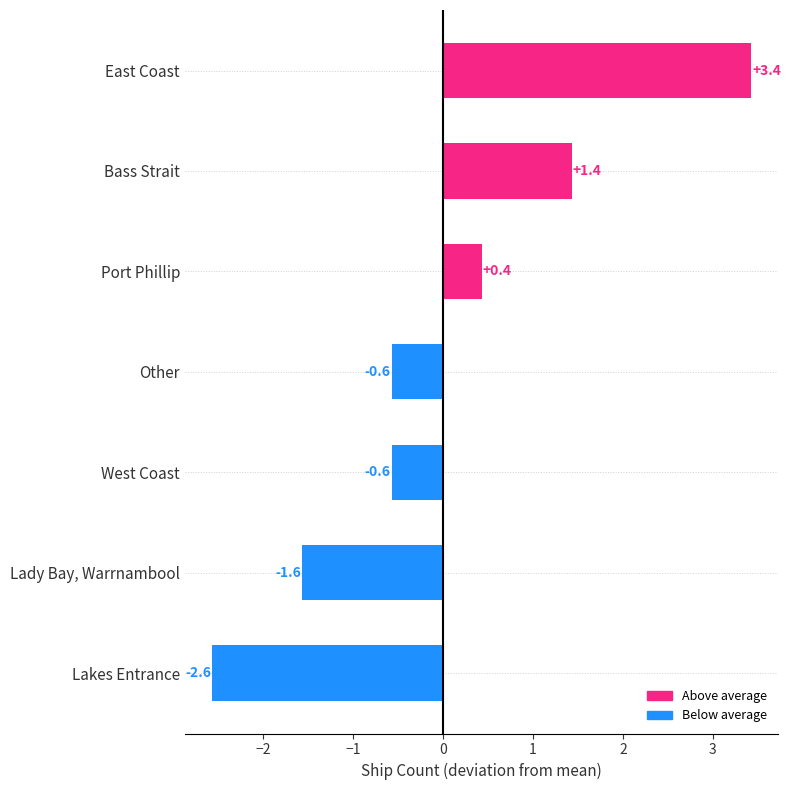

Reading bottom to top, what are all the values shown in this chart?

-2.6	-1.6	-0.6	-0.6	0.4	1.4	3.4